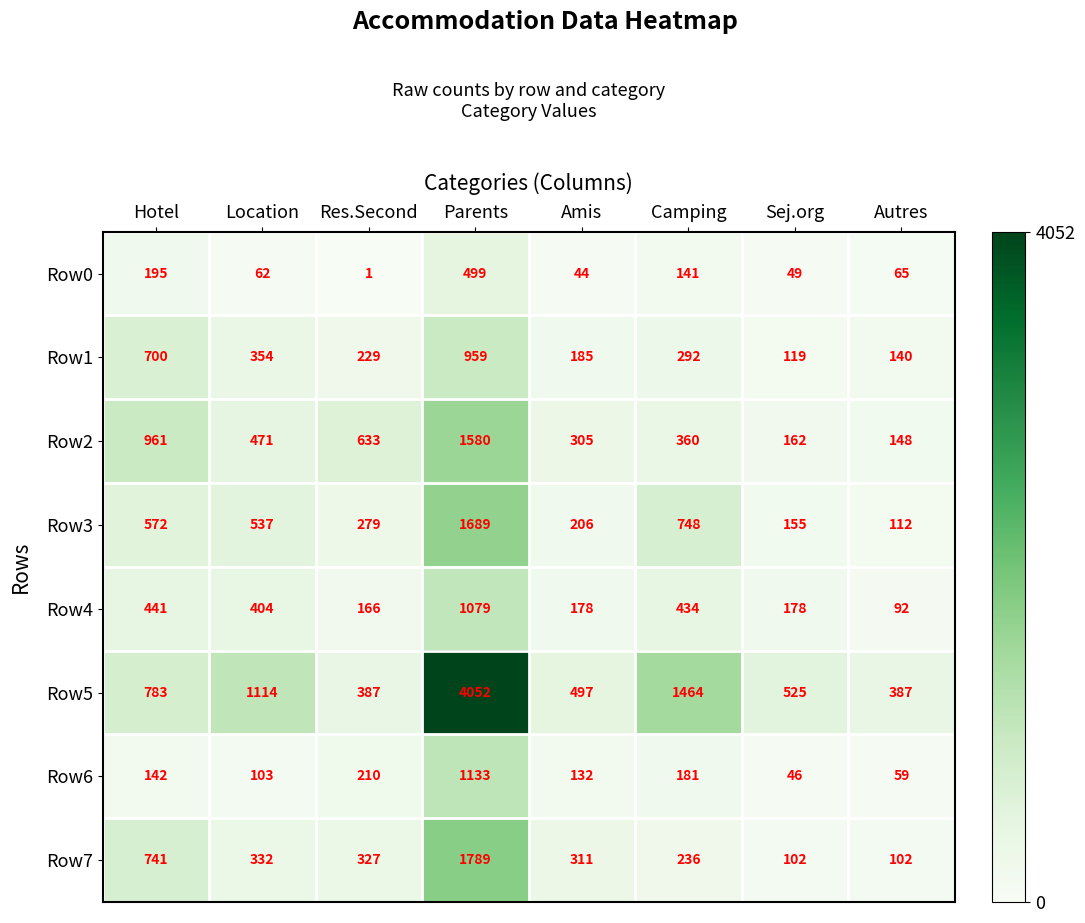

The Row7 series shows 236 at Camping. True or false?

True